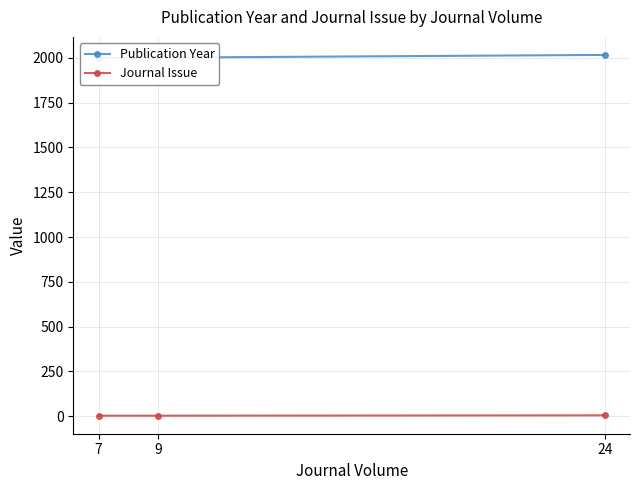

Reading left to right, what are all the values shown in this chart?

Publication Year: 2000	2002	2017
Journal Issue: 2	2	4